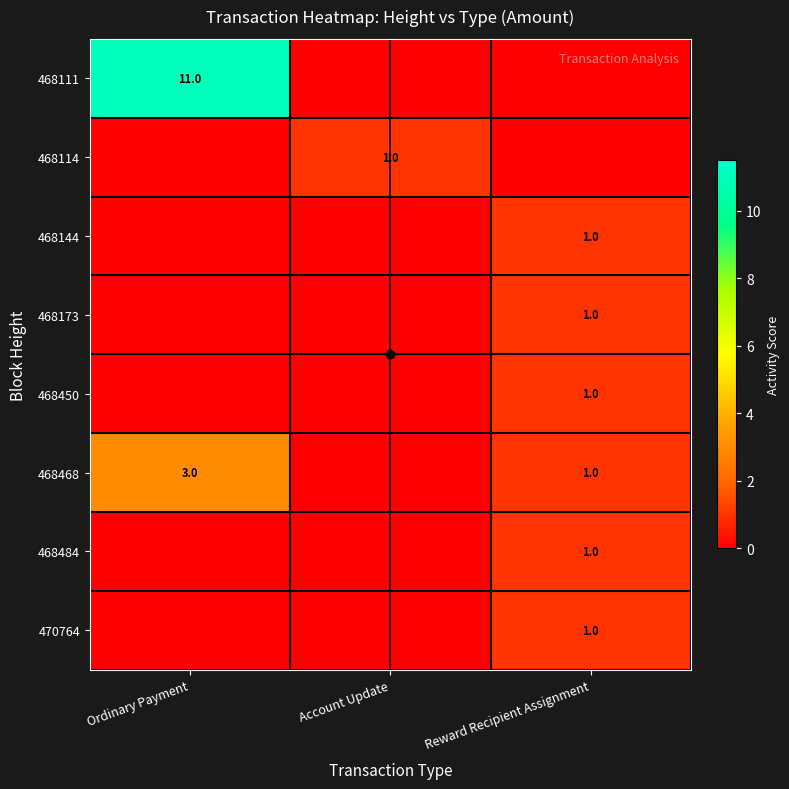

List the series in order of their peak value, lowest first.

468114, 468144, 468173, 468450, 468484, 470764, 468468, 468111